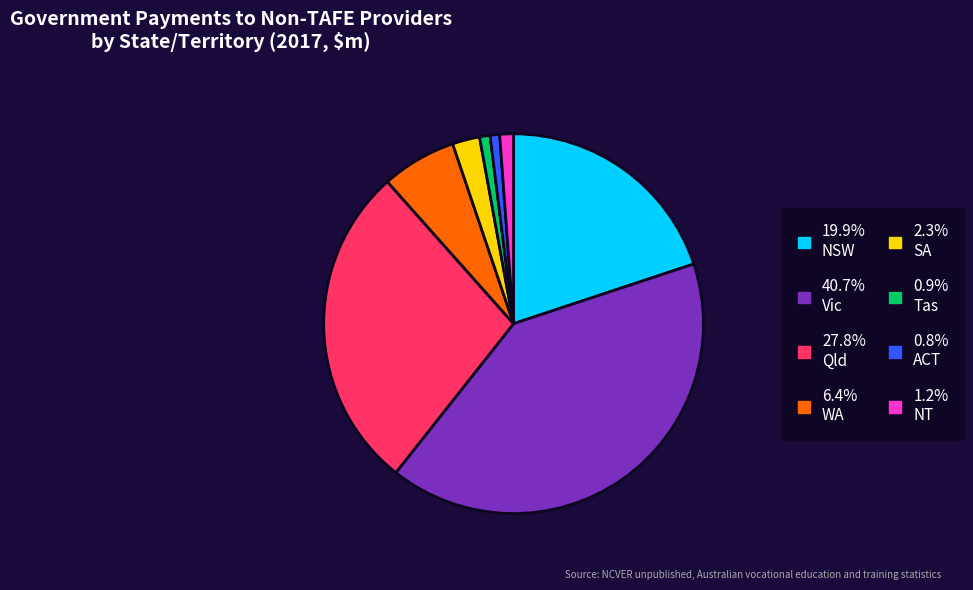

Is the sum of 1.2% NT and 0.9% Tas greater than half?

No